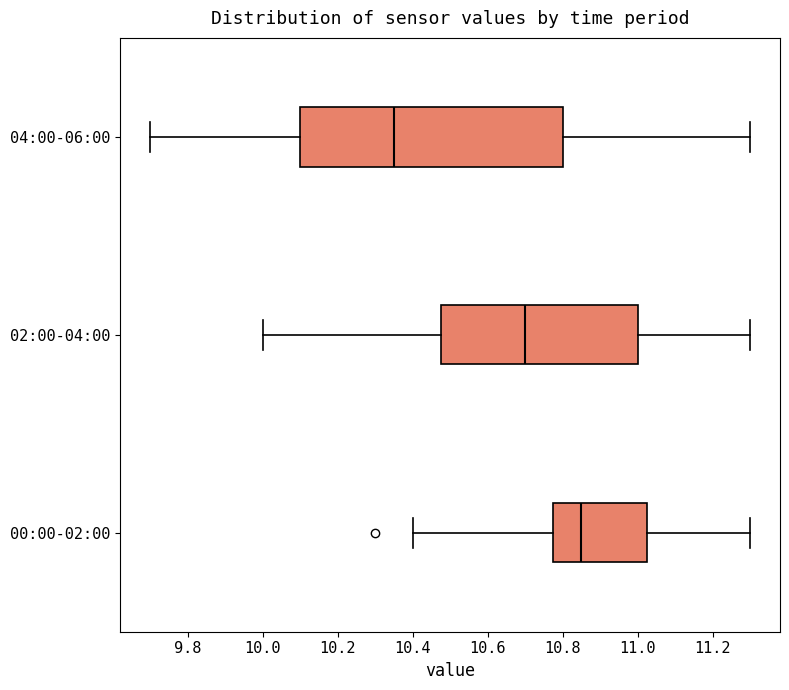

Reading bottom to top, transcribe this box plot: for each box, give where its median line is, the range the box spans, and where its two whiskers end, as read against the x-axis. The values are not printed on the chart, so give them approximately, as read against the axis.

00:00-02:00: median 10.86, box 10.78 to 11.02, whiskers 10.40 to 11.30
02:00-04:00: median 10.70, box 10.48 to 11.00, whiskers 10.00 to 11.30
04:00-06:00: median 10.36, box 10.10 to 10.80, whiskers 9.70 to 11.30